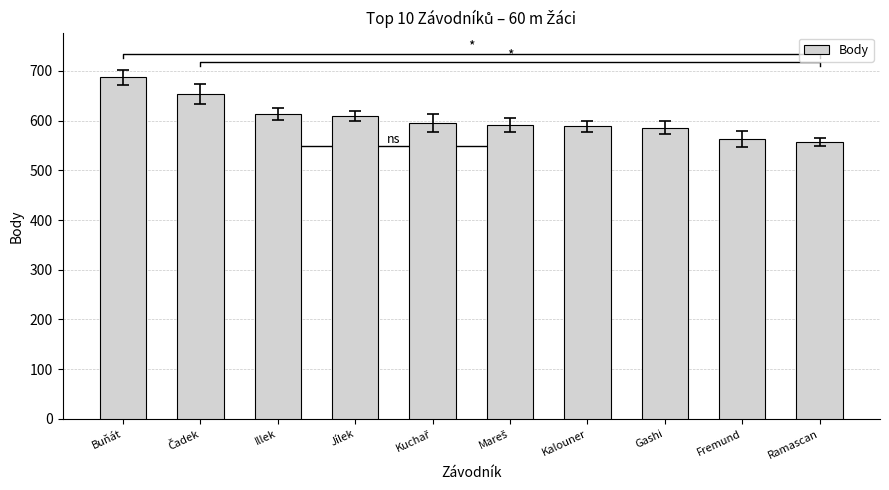

What position from the right is Illek?

8